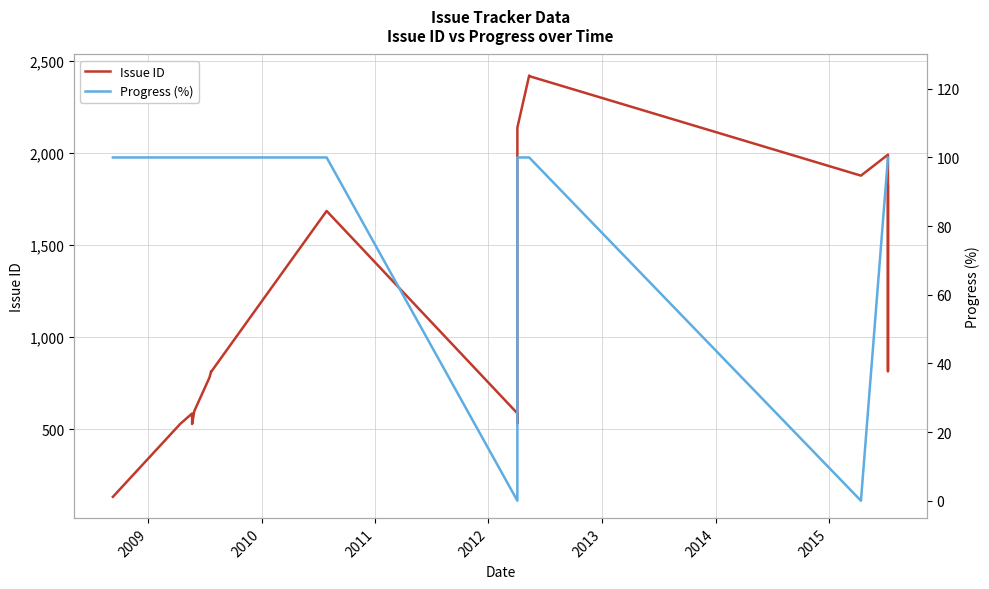

Rank the series by their average value, from highest to lowest.

Issue ID, Progress (%)